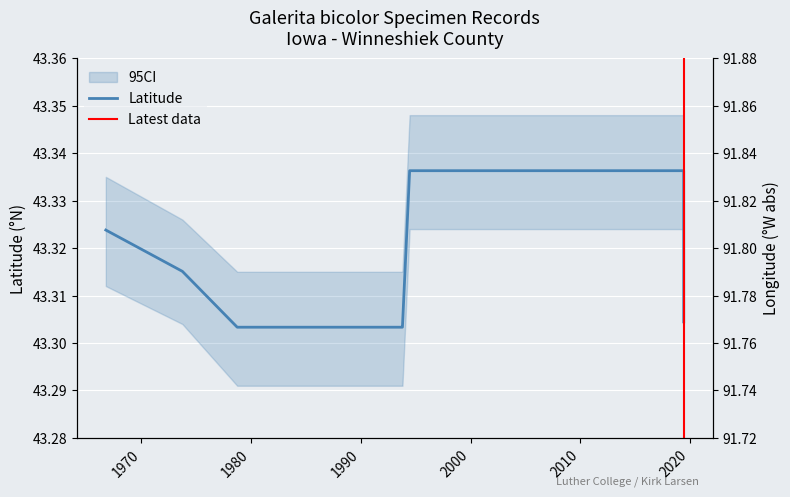

What is the sum of the Latitude values at 1993-10-04 and 2019-06-08?

86.6